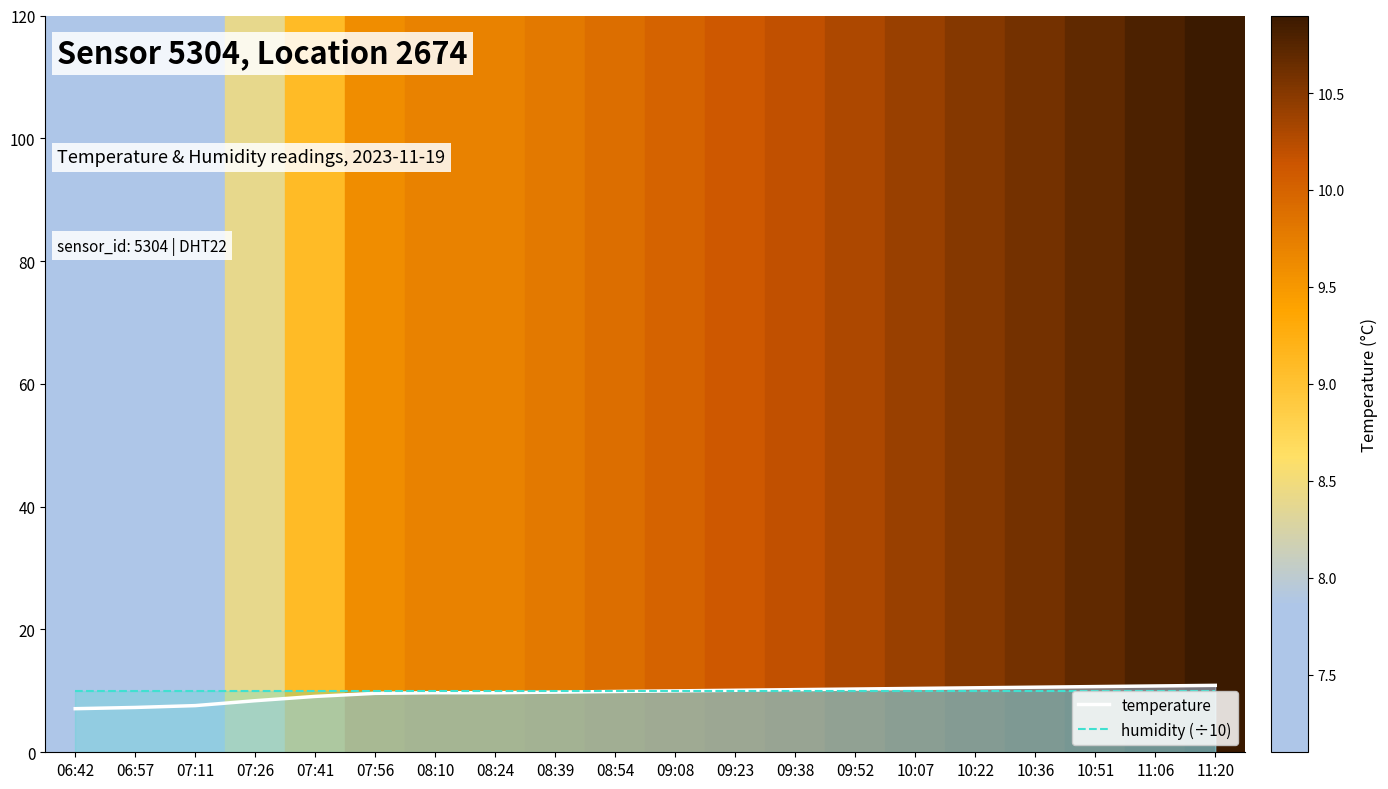

What is the value of the temperature_line point at the 6th from the left?

9.6